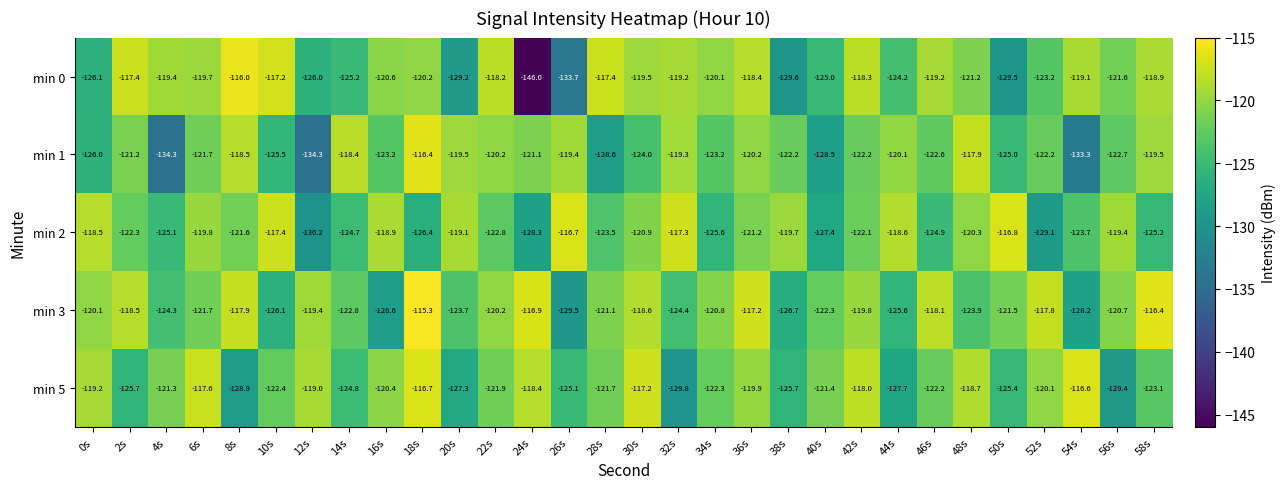

Between 18s and 22s, which series saw the biggest shift?

min 5